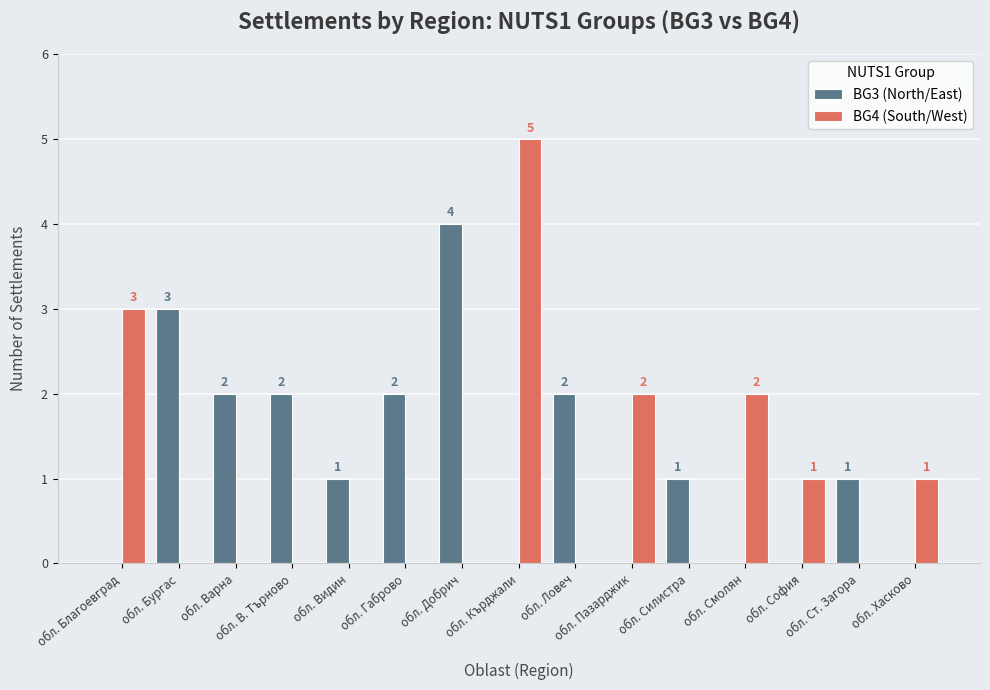

What is the sum of the BG3 (North/East) values at обл. Варна and обл. Смолян?

2